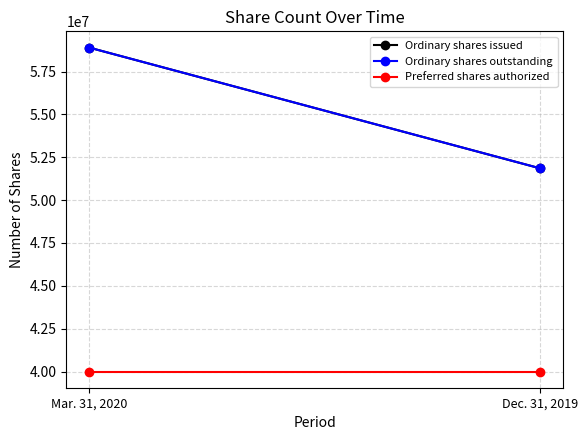

What is the spread (max minus min) of values at Mar. 31, 2020?

18898708